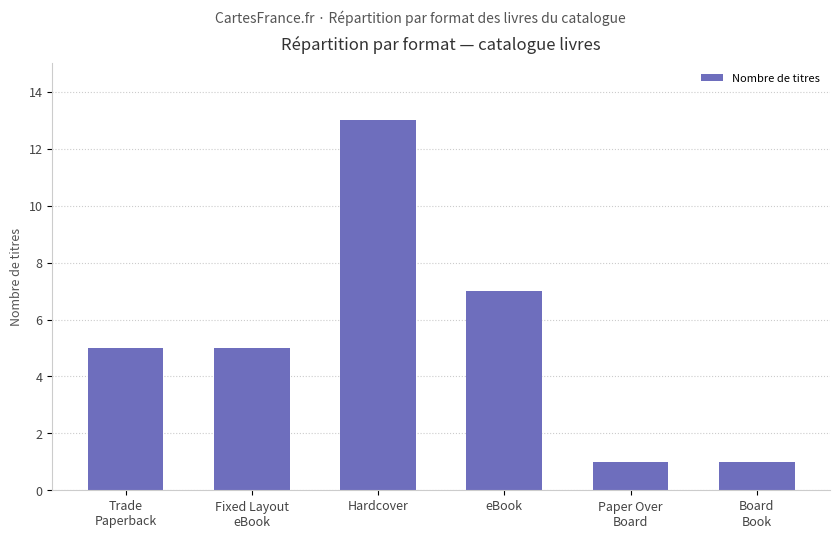

What is the greatest value displayed?

13